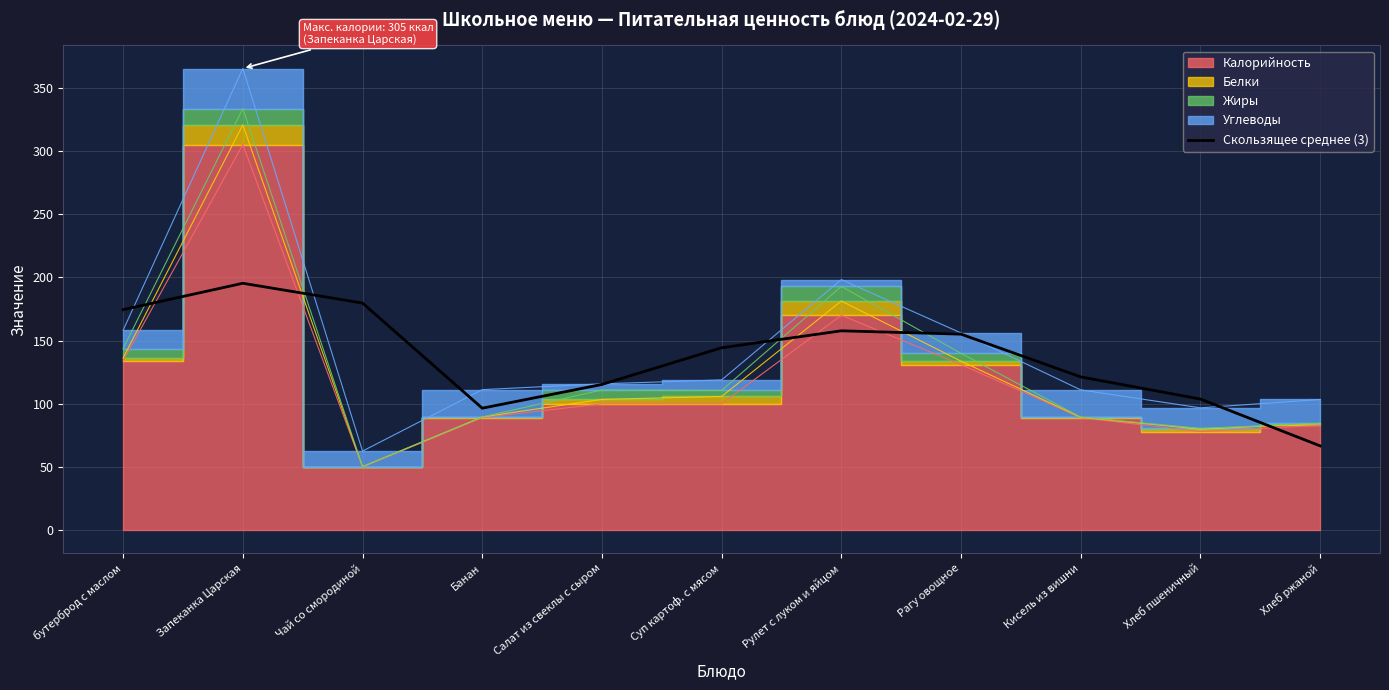

Which category has the lowest value in the Скользящее среднее (3) series?

Хлеб ржаной